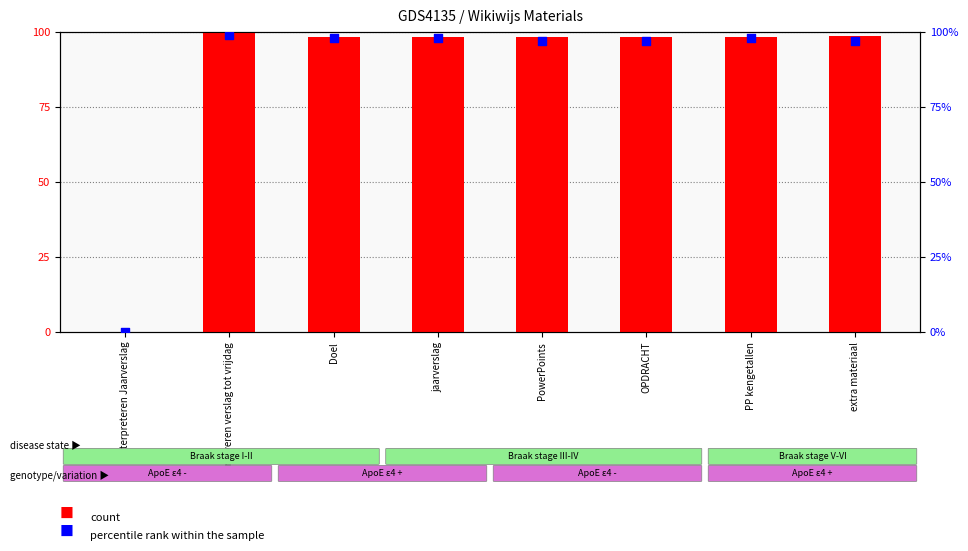

Which series reaches the minimum Y coordinate?

count